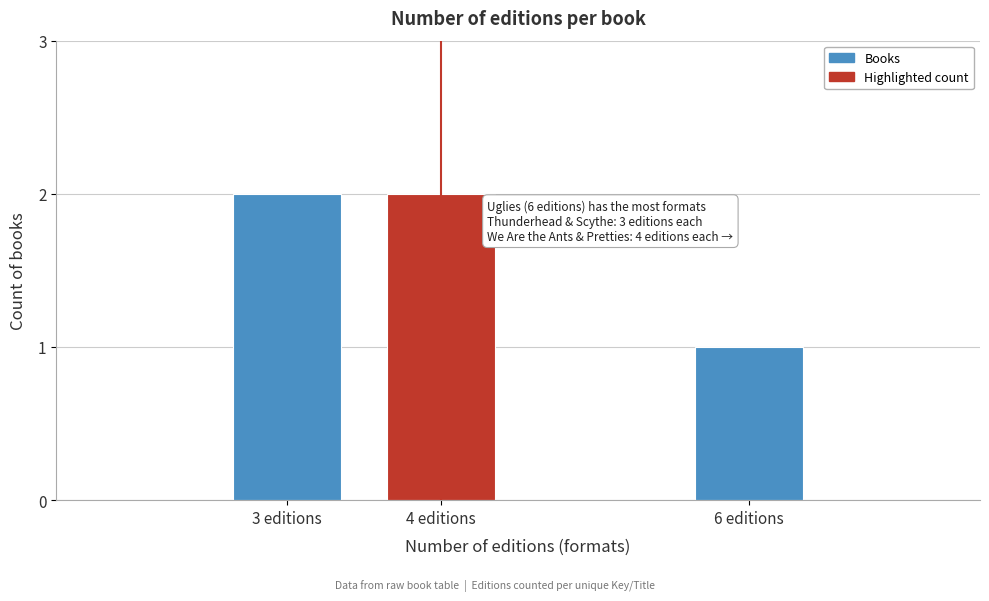

Reading left to right, extract all data points from this chart.

2	2	1